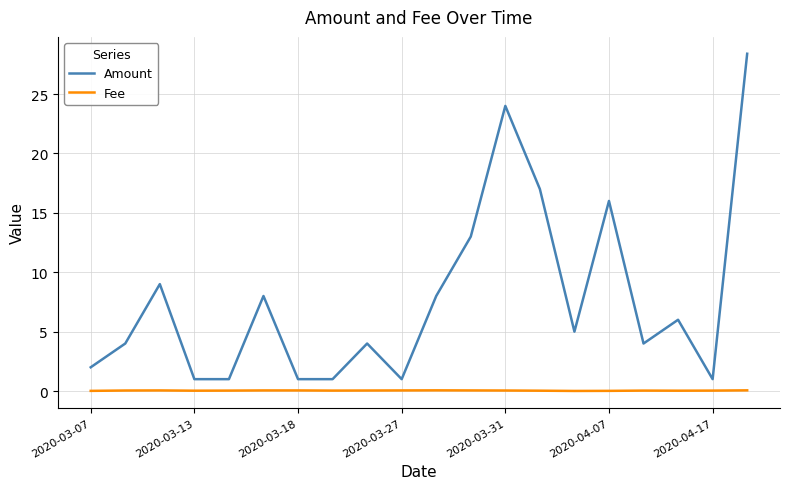

Which series has the largest total across all categories?

Amount